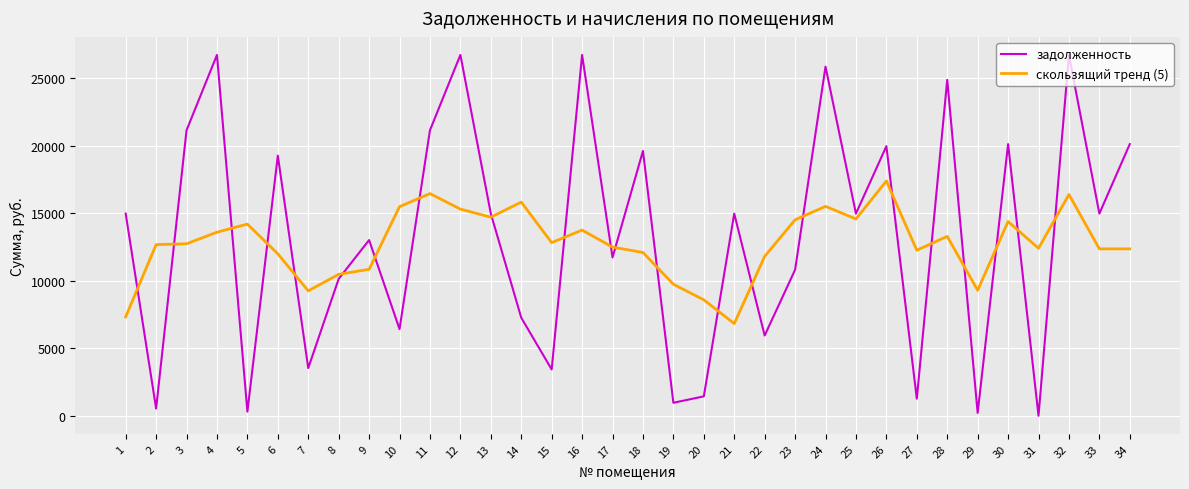

What is the difference between the highest and lowest values at 30?

5734.8